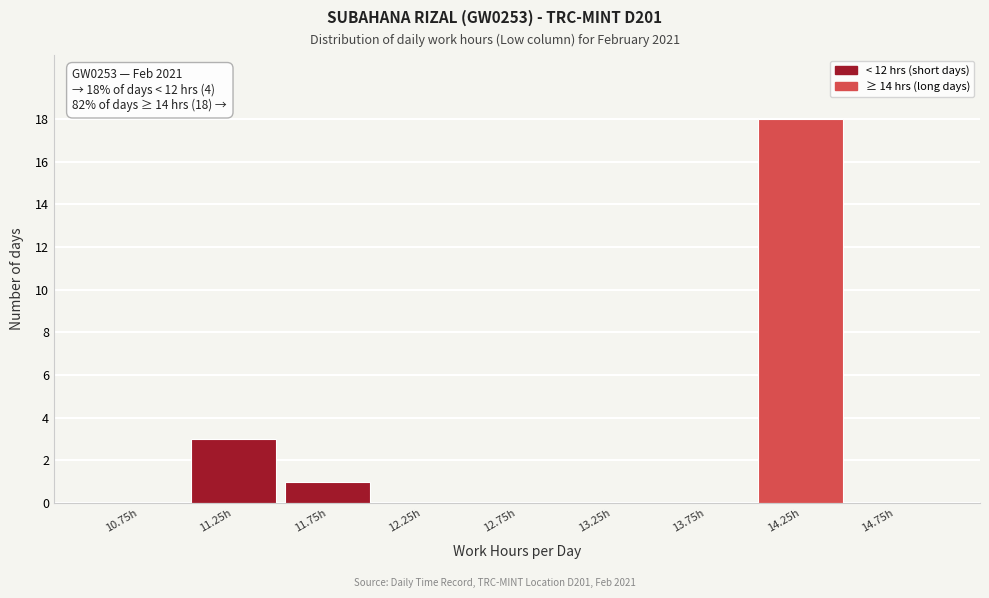

Over which range of the x-axis is the bar tallest?

14.0 to 14.5